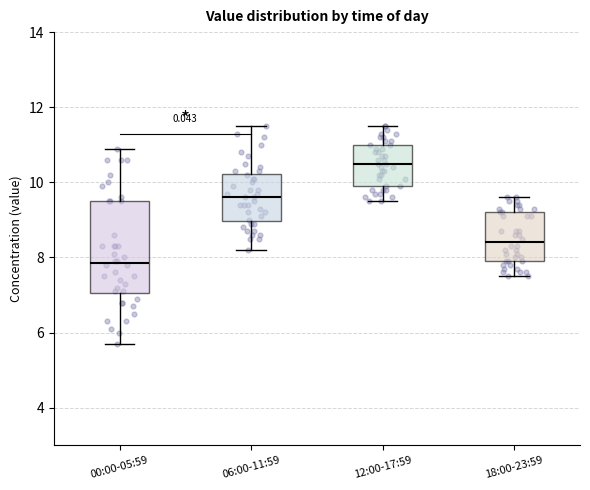

Reading left to right, transcribe this box plot: for each box, give where its median line is, the range the box spans, and where its two whiskers end, as read against the y-axis. The values are not printed on the chart, so give them approximately, as read against the axis.

00:00-05:59: median 7.8, box 7.0 to 9.6, whiskers 5.8 to 11.0
06:00-11:59: median 9.6, box 9.0 to 10.2, whiskers 8.2 to 11.6
12:00-17:59: median 10.6, box 10.0 to 11.0, whiskers 9.6 to 11.6
18:00-23:59: median 8.4, box 8.0 to 9.2, whiskers 7.6 to 9.6